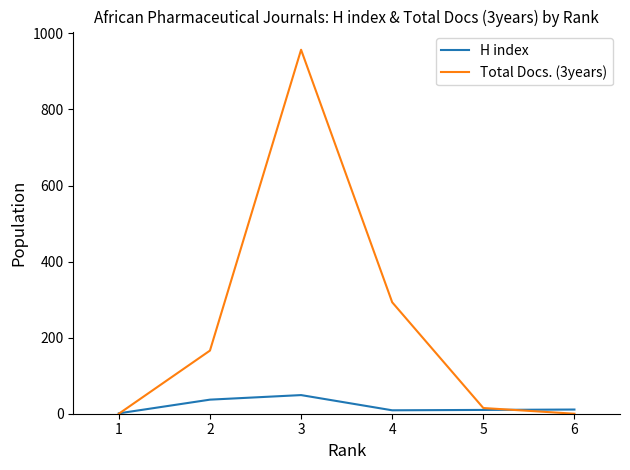

Where does the H index series first go above 11?

2